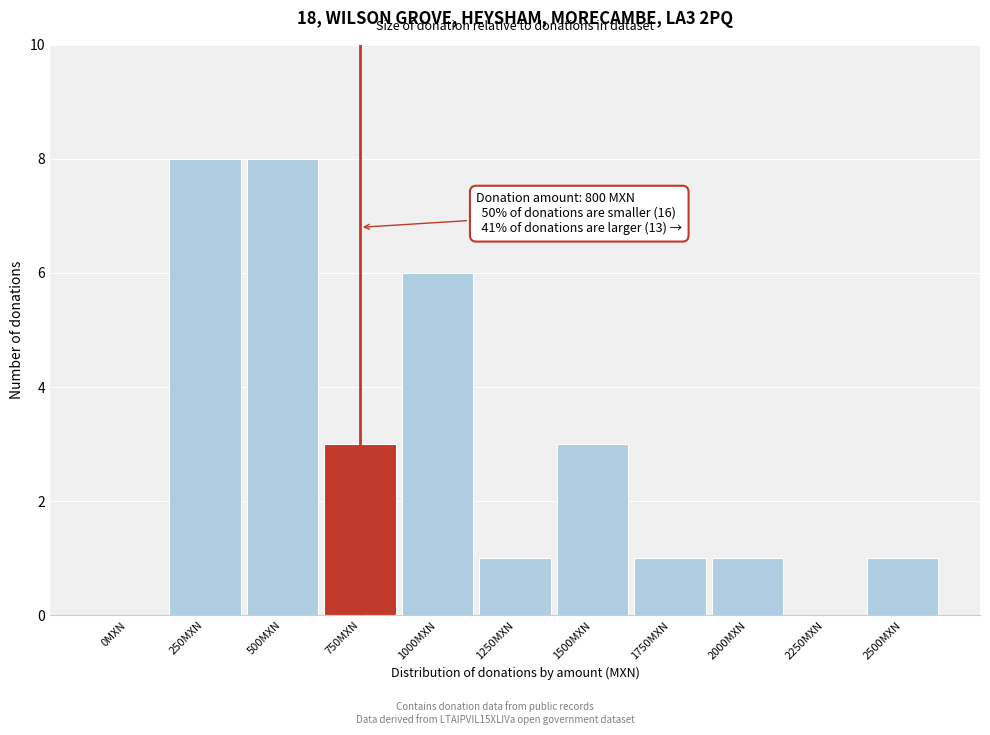

Reading right to left, list all the values displayed in this chart.

2500MXN=1	2250MXN=0	2000MXN=1	1750MXN=1	1500MXN=3	1250MXN=1	1000MXN=6	750MXN=3	500MXN=8	250MXN=8	0MXN=0